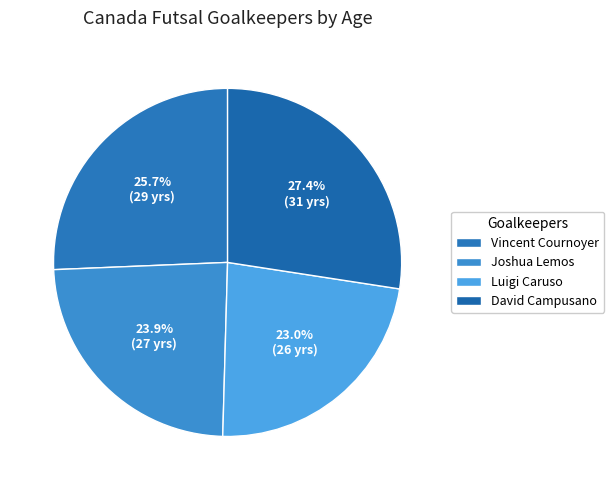

Rank the categories by value from lowest to highest.

Luigi Caruso, Joshua Lemos, Vincent Cournoyer, David Campusano